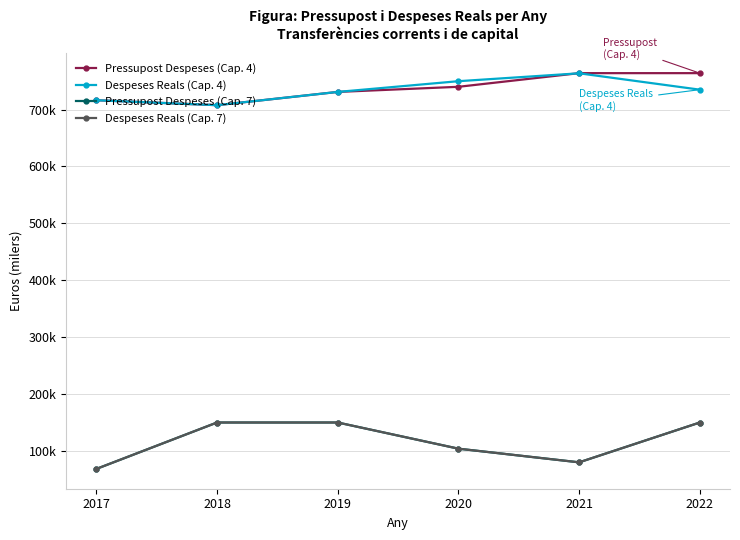

At which category is the sum across all series the highest?

2022